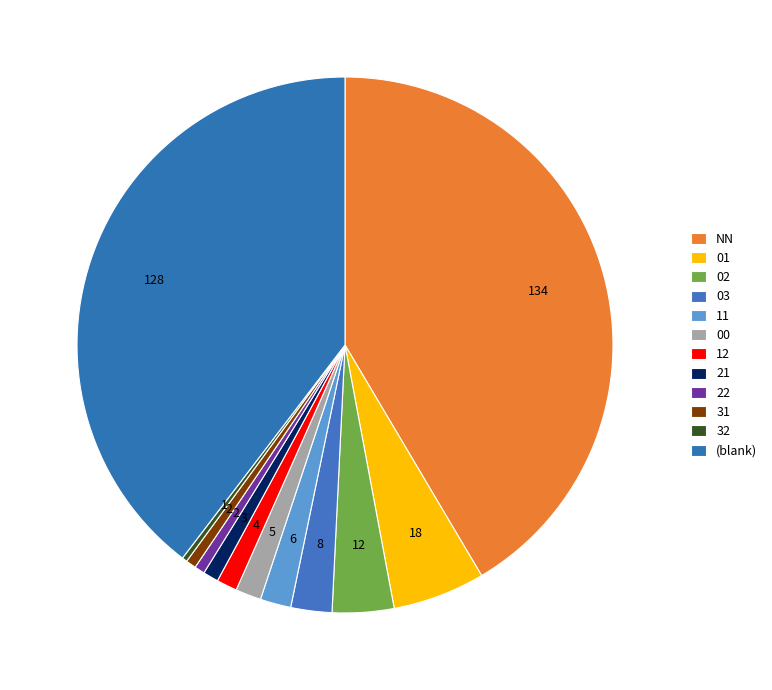

Which has a higher value, 21 or NN?

NN